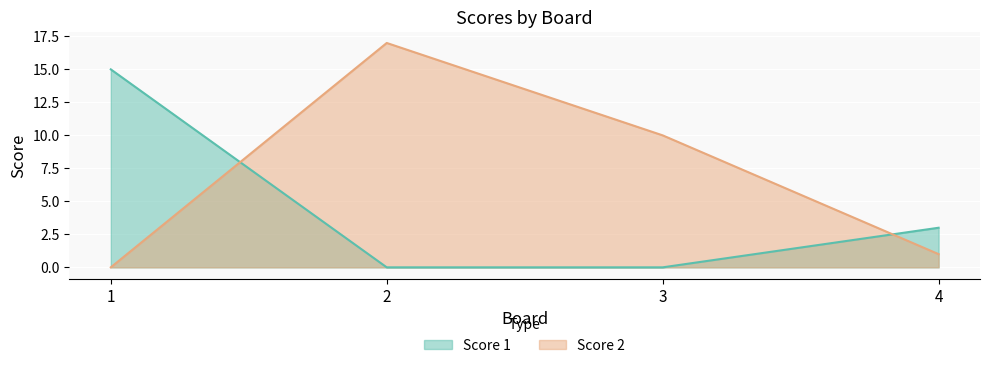

Count the Score 1 values in the range 0 to 15.

4